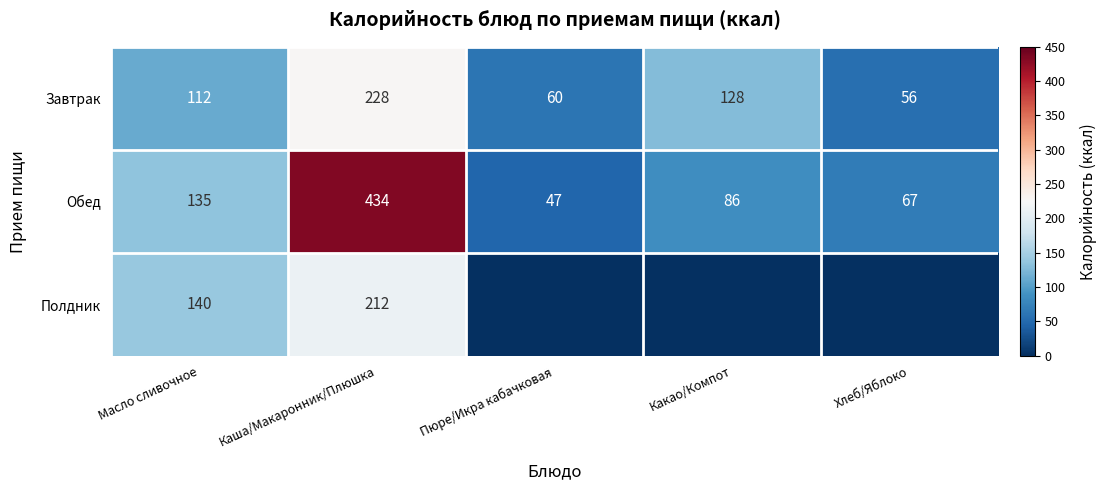

What is the maximum value shown in the chart?

434